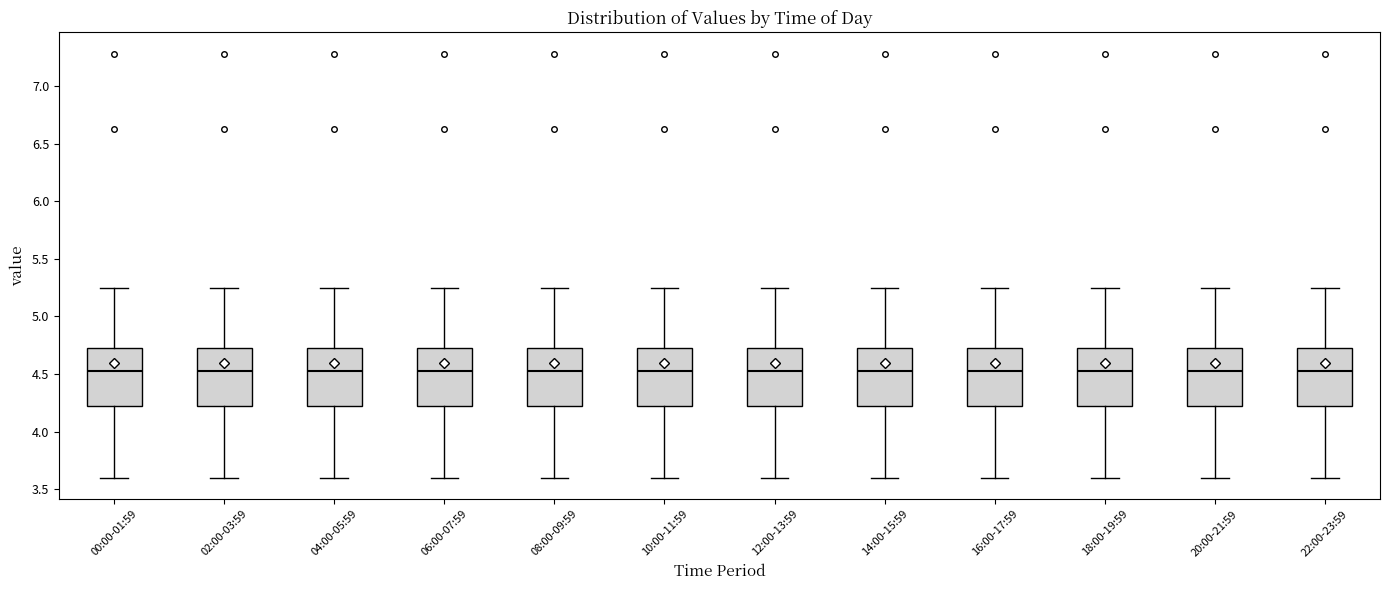

Where does the lower whisker of the box for 10:00-11:59 end on the y-axis? The values are not printed on the chart, so give them approximately, as read against the axis.

3.60